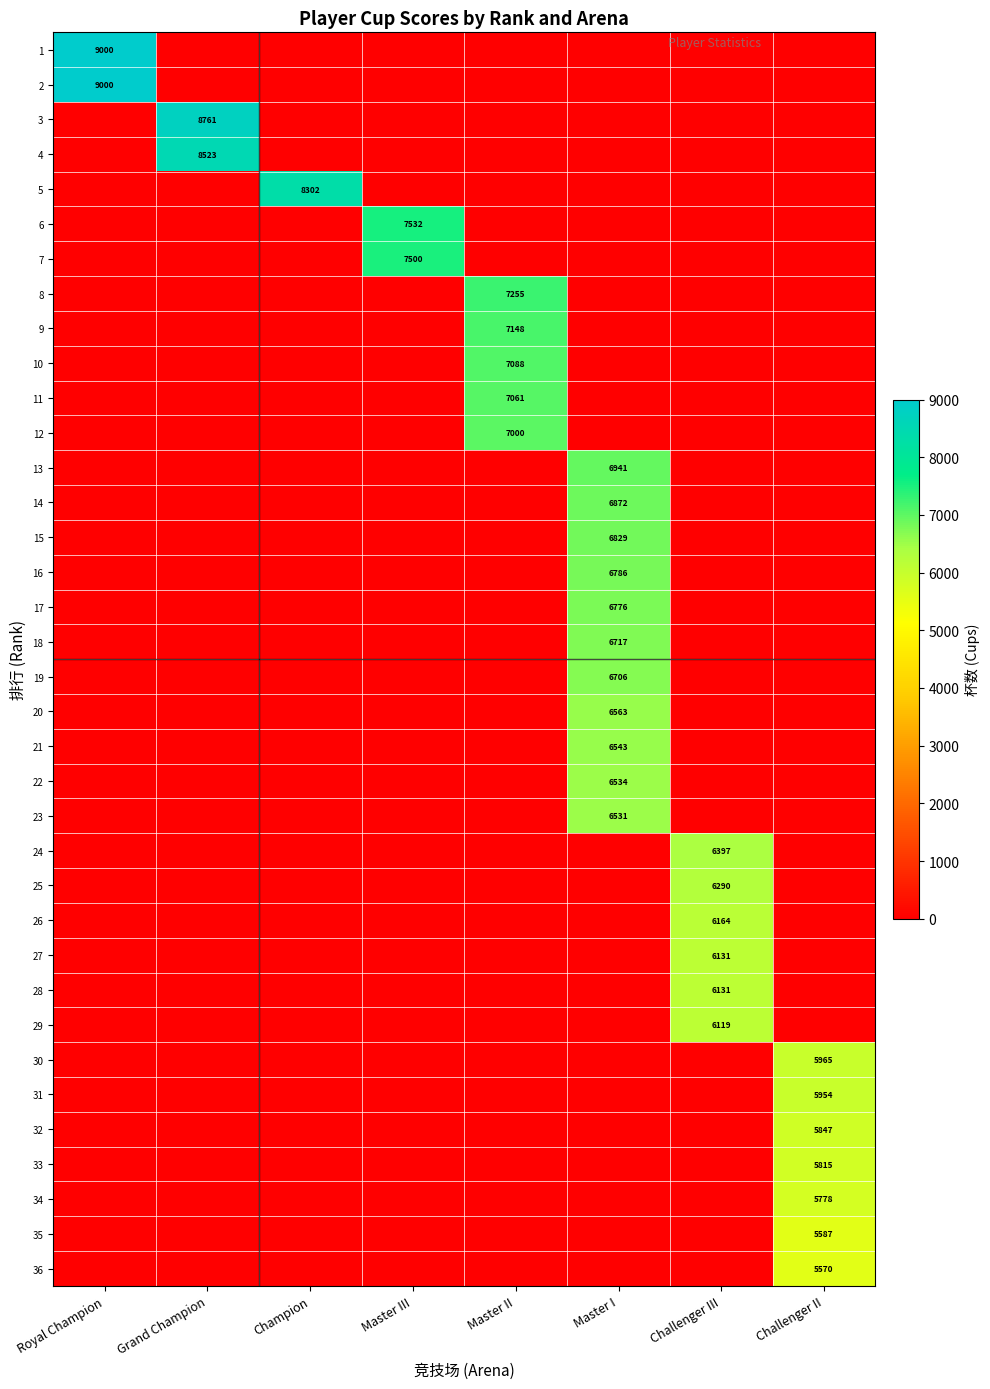

What is the maximum value shown in the chart?

9000